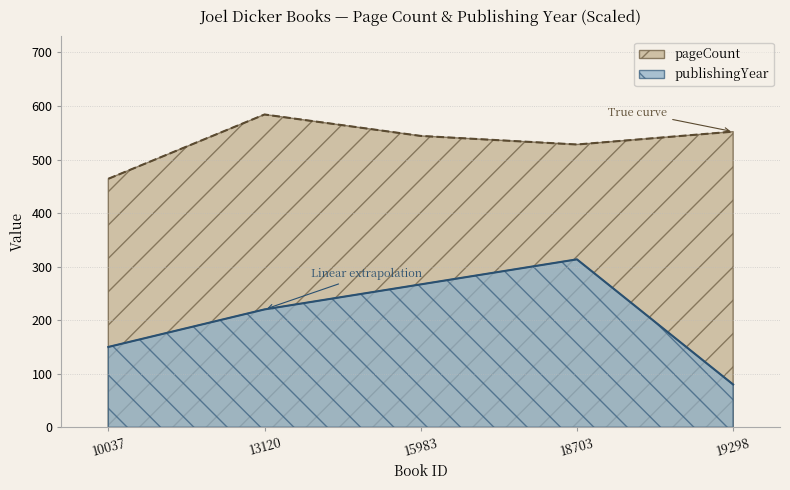

Reading right to left, extract all data points from this chart.

pageCount: 19298=552.0	18703=528.0	15983=544.0	13120=584.0	10037=464.0
publishingYear: 19298=80.0	18703=313.6	15983=266.9	13120=220.2	10037=150.1